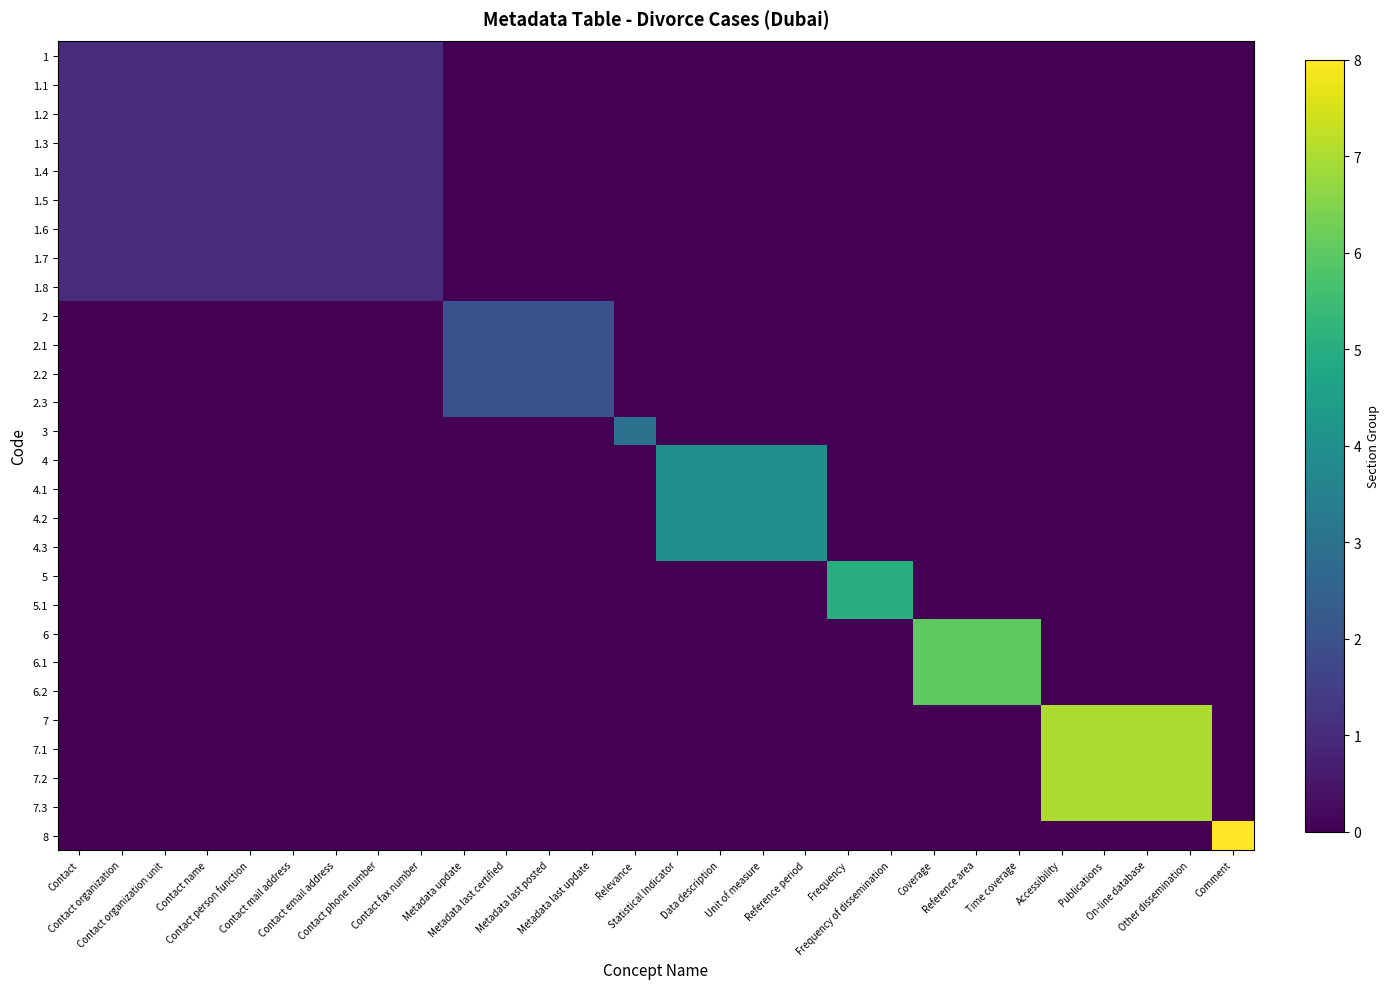

Reading left to right, transcribe all the data shown in this chart.

1: Contact=1	Contact organization=1	Contact organization unit=1	Contact name=1	Contact person function=1	Contact mail address=1	Contact email address=1	Contact phone number=1	Contact fax number=1	Metadata update=0	Metadata last certified=0	Metadata last posted=0	Metadata last update=0	Relevance=0	Statistical Indicator=0	Data description=0	Unit of measure=0	Reference period=0	Frequency=0	Frequency of dissemination=0	Coverage=0	Reference area=0	Time coverage=0	Accessibility=0	Publications=0	On-line database=0	Other dissemination=0	Comment=0
1.1: Contact=1	Contact organization=1	Contact organization unit=1	Contact name=1	Contact person function=1	Contact mail address=1	Contact email address=1	Contact phone number=1	Contact fax number=1	Metadata update=0	Metadata last certified=0	Metadata last posted=0	Metadata last update=0	Relevance=0	Statistical Indicator=0	Data description=0	Unit of measure=0	Reference period=0	Frequency=0	Frequency of dissemination=0	Coverage=0	Reference area=0	Time coverage=0	Accessibility=0	Publications=0	On-line database=0	Other dissemination=0	Comment=0
1.2: Contact=1	Contact organization=1	Contact organization unit=1	Contact name=1	Contact person function=1	Contact mail address=1	Contact email address=1	Contact phone number=1	Contact fax number=1	Metadata update=0	Metadata last certified=0	Metadata last posted=0	Metadata last update=0	Relevance=0	Statistical Indicator=0	Data description=0	Unit of measure=0	Reference period=0	Frequency=0	Frequency of dissemination=0	Coverage=0	Reference area=0	Time coverage=0	Accessibility=0	Publications=0	On-line database=0	Other dissemination=0	Comment=0
1.3: Contact=1	Contact organization=1	Contact organization unit=1	Contact name=1	Contact person function=1	Contact mail address=1	Contact email address=1	Contact phone number=1	Contact fax number=1	Metadata update=0	Metadata last certified=0	Metadata last posted=0	Metadata last update=0	Relevance=0	Statistical Indicator=0	Data description=0	Unit of measure=0	Reference period=0	Frequency=0	Frequency of dissemination=0	Coverage=0	Reference area=0	Time coverage=0	Accessibility=0	Publications=0	On-line database=0	Other dissemination=0	Comment=0
1.4: Contact=1	Contact organization=1	Contact organization unit=1	Contact name=1	Contact person function=1	Contact mail address=1	Contact email address=1	Contact phone number=1	Contact fax number=1	Metadata update=0	Metadata last certified=0	Metadata last posted=0	Metadata last update=0	Relevance=0	Statistical Indicator=0	Data description=0	Unit of measure=0	Reference period=0	Frequency=0	Frequency of dissemination=0	Coverage=0	Reference area=0	Time coverage=0	Accessibility=0	Publications=0	On-line database=0	Other dissemination=0	Comment=0
1.5: Contact=1	Contact organization=1	Contact organization unit=1	Contact name=1	Contact person function=1	Contact mail address=1	Contact email address=1	Contact phone number=1	Contact fax number=1	Metadata update=0	Metadata last certified=0	Metadata last posted=0	Metadata last update=0	Relevance=0	Statistical Indicator=0	Data description=0	Unit of measure=0	Reference period=0	Frequency=0	Frequency of dissemination=0	Coverage=0	Reference area=0	Time coverage=0	Accessibility=0	Publications=0	On-line database=0	Other dissemination=0	Comment=0
1.6: Contact=1	Contact organization=1	Contact organization unit=1	Contact name=1	Contact person function=1	Contact mail address=1	Contact email address=1	Contact phone number=1	Contact fax number=1	Metadata update=0	Metadata last certified=0	Metadata last posted=0	Metadata last update=0	Relevance=0	Statistical Indicator=0	Data description=0	Unit of measure=0	Reference period=0	Frequency=0	Frequency of dissemination=0	Coverage=0	Reference area=0	Time coverage=0	Accessibility=0	Publications=0	On-line database=0	Other dissemination=0	Comment=0
1.7: Contact=1	Contact organization=1	Contact organization unit=1	Contact name=1	Contact person function=1	Contact mail address=1	Contact email address=1	Contact phone number=1	Contact fax number=1	Metadata update=0	Metadata last certified=0	Metadata last posted=0	Metadata last update=0	Relevance=0	Statistical Indicator=0	Data description=0	Unit of measure=0	Reference period=0	Frequency=0	Frequency of dissemination=0	Coverage=0	Reference area=0	Time coverage=0	Accessibility=0	Publications=0	On-line database=0	Other dissemination=0	Comment=0
1.8: Contact=1	Contact organization=1	Contact organization unit=1	Contact name=1	Contact person function=1	Contact mail address=1	Contact email address=1	Contact phone number=1	Contact fax number=1	Metadata update=0	Metadata last certified=0	Metadata last posted=0	Metadata last update=0	Relevance=0	Statistical Indicator=0	Data description=0	Unit of measure=0	Reference period=0	Frequency=0	Frequency of dissemination=0	Coverage=0	Reference area=0	Time coverage=0	Accessibility=0	Publications=0	On-line database=0	Other dissemination=0	Comment=0
2: Contact=0	Contact organization=0	Contact organization unit=0	Contact name=0	Contact person function=0	Contact mail address=0	Contact email address=0	Contact phone number=0	Contact fax number=0	Metadata update=2	Metadata last certified=2	Metadata last posted=2	Metadata last update=2	Relevance=0	Statistical Indicator=0	Data description=0	Unit of measure=0	Reference period=0	Frequency=0	Frequency of dissemination=0	Coverage=0	Reference area=0	Time coverage=0	Accessibility=0	Publications=0	On-line database=0	Other dissemination=0	Comment=0
2.1: Contact=0	Contact organization=0	Contact organization unit=0	Contact name=0	Contact person function=0	Contact mail address=0	Contact email address=0	Contact phone number=0	Contact fax number=0	Metadata update=2	Metadata last certified=2	Metadata last posted=2	Metadata last update=2	Relevance=0	Statistical Indicator=0	Data description=0	Unit of measure=0	Reference period=0	Frequency=0	Frequency of dissemination=0	Coverage=0	Reference area=0	Time coverage=0	Accessibility=0	Publications=0	On-line database=0	Other dissemination=0	Comment=0
2.2: Contact=0	Contact organization=0	Contact organization unit=0	Contact name=0	Contact person function=0	Contact mail address=0	Contact email address=0	Contact phone number=0	Contact fax number=0	Metadata update=2	Metadata last certified=2	Metadata last posted=2	Metadata last update=2	Relevance=0	Statistical Indicator=0	Data description=0	Unit of measure=0	Reference period=0	Frequency=0	Frequency of dissemination=0	Coverage=0	Reference area=0	Time coverage=0	Accessibility=0	Publications=0	On-line database=0	Other dissemination=0	Comment=0
2.3: Contact=0	Contact organization=0	Contact organization unit=0	Contact name=0	Contact person function=0	Contact mail address=0	Contact email address=0	Contact phone number=0	Contact fax number=0	Metadata update=2	Metadata last certified=2	Metadata last posted=2	Metadata last update=2	Relevance=0	Statistical Indicator=0	Data description=0	Unit of measure=0	Reference period=0	Frequency=0	Frequency of dissemination=0	Coverage=0	Reference area=0	Time coverage=0	Accessibility=0	Publications=0	On-line database=0	Other dissemination=0	Comment=0
3: Contact=0	Contact organization=0	Contact organization unit=0	Contact name=0	Contact person function=0	Contact mail address=0	Contact email address=0	Contact phone number=0	Contact fax number=0	Metadata update=0	Metadata last certified=0	Metadata last posted=0	Metadata last update=0	Relevance=3	Statistical Indicator=0	Data description=0	Unit of measure=0	Reference period=0	Frequency=0	Frequency of dissemination=0	Coverage=0	Reference area=0	Time coverage=0	Accessibility=0	Publications=0	On-line database=0	Other dissemination=0	Comment=0
4: Contact=0	Contact organization=0	Contact organization unit=0	Contact name=0	Contact person function=0	Contact mail address=0	Contact email address=0	Contact phone number=0	Contact fax number=0	Metadata update=0	Metadata last certified=0	Metadata last posted=0	Metadata last update=0	Relevance=0	Statistical Indicator=4	Data description=4	Unit of measure=4	Reference period=4	Frequency=0	Frequency of dissemination=0	Coverage=0	Reference area=0	Time coverage=0	Accessibility=0	Publications=0	On-line database=0	Other dissemination=0	Comment=0
4.1: Contact=0	Contact organization=0	Contact organization unit=0	Contact name=0	Contact person function=0	Contact mail address=0	Contact email address=0	Contact phone number=0	Contact fax number=0	Metadata update=0	Metadata last certified=0	Metadata last posted=0	Metadata last update=0	Relevance=0	Statistical Indicator=4	Data description=4	Unit of measure=4	Reference period=4	Frequency=0	Frequency of dissemination=0	Coverage=0	Reference area=0	Time coverage=0	Accessibility=0	Publications=0	On-line database=0	Other dissemination=0	Comment=0
4.2: Contact=0	Contact organization=0	Contact organization unit=0	Contact name=0	Contact person function=0	Contact mail address=0	Contact email address=0	Contact phone number=0	Contact fax number=0	Metadata update=0	Metadata last certified=0	Metadata last posted=0	Metadata last update=0	Relevance=0	Statistical Indicator=4	Data description=4	Unit of measure=4	Reference period=4	Frequency=0	Frequency of dissemination=0	Coverage=0	Reference area=0	Time coverage=0	Accessibility=0	Publications=0	On-line database=0	Other dissemination=0	Comment=0
4.3: Contact=0	Contact organization=0	Contact organization unit=0	Contact name=0	Contact person function=0	Contact mail address=0	Contact email address=0	Contact phone number=0	Contact fax number=0	Metadata update=0	Metadata last certified=0	Metadata last posted=0	Metadata last update=0	Relevance=0	Statistical Indicator=4	Data description=4	Unit of measure=4	Reference period=4	Frequency=0	Frequency of dissemination=0	Coverage=0	Reference area=0	Time coverage=0	Accessibility=0	Publications=0	On-line database=0	Other dissemination=0	Comment=0
5: Contact=0	Contact organization=0	Contact organization unit=0	Contact name=0	Contact person function=0	Contact mail address=0	Contact email address=0	Contact phone number=0	Contact fax number=0	Metadata update=0	Metadata last certified=0	Metadata last posted=0	Metadata last update=0	Relevance=0	Statistical Indicator=0	Data description=0	Unit of measure=0	Reference period=0	Frequency=5	Frequency of dissemination=5	Coverage=0	Reference area=0	Time coverage=0	Accessibility=0	Publications=0	On-line database=0	Other dissemination=0	Comment=0
5.1: Contact=0	Contact organization=0	Contact organization unit=0	Contact name=0	Contact person function=0	Contact mail address=0	Contact email address=0	Contact phone number=0	Contact fax number=0	Metadata update=0	Metadata last certified=0	Metadata last posted=0	Metadata last update=0	Relevance=0	Statistical Indicator=0	Data description=0	Unit of measure=0	Reference period=0	Frequency=5	Frequency of dissemination=5	Coverage=0	Reference area=0	Time coverage=0	Accessibility=0	Publications=0	On-line database=0	Other dissemination=0	Comment=0
6: Contact=0	Contact organization=0	Contact organization unit=0	Contact name=0	Contact person function=0	Contact mail address=0	Contact email address=0	Contact phone number=0	Contact fax number=0	Metadata update=0	Metadata last certified=0	Metadata last posted=0	Metadata last update=0	Relevance=0	Statistical Indicator=0	Data description=0	Unit of measure=0	Reference period=0	Frequency=0	Frequency of dissemination=0	Coverage=6	Reference area=6	Time coverage=6	Accessibility=0	Publications=0	On-line database=0	Other dissemination=0	Comment=0
6.1: Contact=0	Contact organization=0	Contact organization unit=0	Contact name=0	Contact person function=0	Contact mail address=0	Contact email address=0	Contact phone number=0	Contact fax number=0	Metadata update=0	Metadata last certified=0	Metadata last posted=0	Metadata last update=0	Relevance=0	Statistical Indicator=0	Data description=0	Unit of measure=0	Reference period=0	Frequency=0	Frequency of dissemination=0	Coverage=6	Reference area=6	Time coverage=6	Accessibility=0	Publications=0	On-line database=0	Other dissemination=0	Comment=0
6.2: Contact=0	Contact organization=0	Contact organization unit=0	Contact name=0	Contact person function=0	Contact mail address=0	Contact email address=0	Contact phone number=0	Contact fax number=0	Metadata update=0	Metadata last certified=0	Metadata last posted=0	Metadata last update=0	Relevance=0	Statistical Indicator=0	Data description=0	Unit of measure=0	Reference period=0	Frequency=0	Frequency of dissemination=0	Coverage=6	Reference area=6	Time coverage=6	Accessibility=0	Publications=0	On-line database=0	Other dissemination=0	Comment=0
7: Contact=0	Contact organization=0	Contact organization unit=0	Contact name=0	Contact person function=0	Contact mail address=0	Contact email address=0	Contact phone number=0	Contact fax number=0	Metadata update=0	Metadata last certified=0	Metadata last posted=0	Metadata last update=0	Relevance=0	Statistical Indicator=0	Data description=0	Unit of measure=0	Reference period=0	Frequency=0	Frequency of dissemination=0	Coverage=0	Reference area=0	Time coverage=0	Accessibility=7	Publications=7	On-line database=7	Other dissemination=7	Comment=0
7.1: Contact=0	Contact organization=0	Contact organization unit=0	Contact name=0	Contact person function=0	Contact mail address=0	Contact email address=0	Contact phone number=0	Contact fax number=0	Metadata update=0	Metadata last certified=0	Metadata last posted=0	Metadata last update=0	Relevance=0	Statistical Indicator=0	Data description=0	Unit of measure=0	Reference period=0	Frequency=0	Frequency of dissemination=0	Coverage=0	Reference area=0	Time coverage=0	Accessibility=7	Publications=7	On-line database=7	Other dissemination=7	Comment=0
7.2: Contact=0	Contact organization=0	Contact organization unit=0	Contact name=0	Contact person function=0	Contact mail address=0	Contact email address=0	Contact phone number=0	Contact fax number=0	Metadata update=0	Metadata last certified=0	Metadata last posted=0	Metadata last update=0	Relevance=0	Statistical Indicator=0	Data description=0	Unit of measure=0	Reference period=0	Frequency=0	Frequency of dissemination=0	Coverage=0	Reference area=0	Time coverage=0	Accessibility=7	Publications=7	On-line database=7	Other dissemination=7	Comment=0
7.3: Contact=0	Contact organization=0	Contact organization unit=0	Contact name=0	Contact person function=0	Contact mail address=0	Contact email address=0	Contact phone number=0	Contact fax number=0	Metadata update=0	Metadata last certified=0	Metadata last posted=0	Metadata last update=0	Relevance=0	Statistical Indicator=0	Data description=0	Unit of measure=0	Reference period=0	Frequency=0	Frequency of dissemination=0	Coverage=0	Reference area=0	Time coverage=0	Accessibility=7	Publications=7	On-line database=7	Other dissemination=7	Comment=0
8: Contact=0	Contact organization=0	Contact organization unit=0	Contact name=0	Contact person function=0	Contact mail address=0	Contact email address=0	Contact phone number=0	Contact fax number=0	Metadata update=0	Metadata last certified=0	Metadata last posted=0	Metadata last update=0	Relevance=0	Statistical Indicator=0	Data description=0	Unit of measure=0	Reference period=0	Frequency=0	Frequency of dissemination=0	Coverage=0	Reference area=0	Time coverage=0	Accessibility=0	Publications=0	On-line database=0	Other dissemination=0	Comment=8